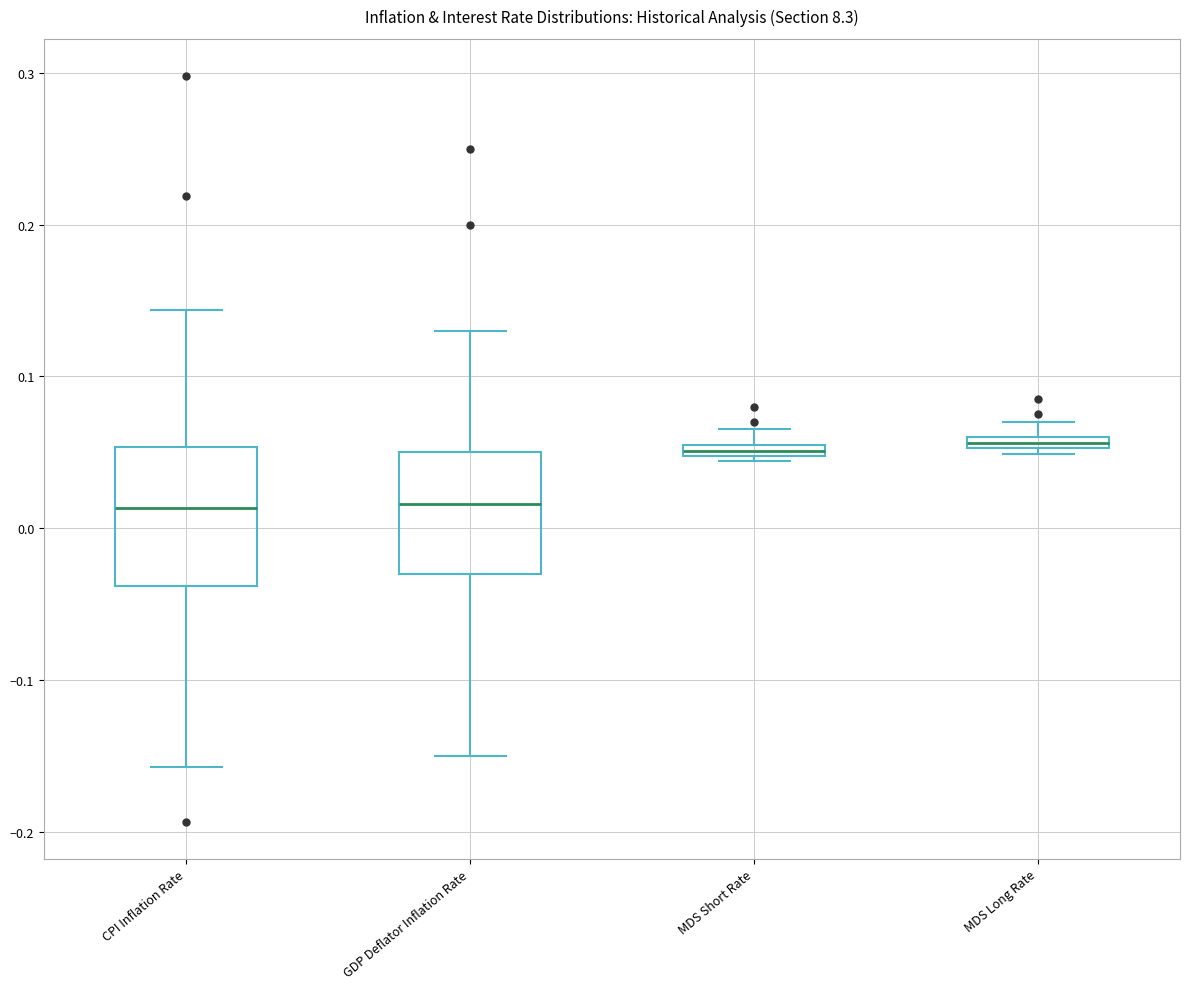

Which box is the tallest, from its lower edge to its upper edge?

CPI Inflation Rate